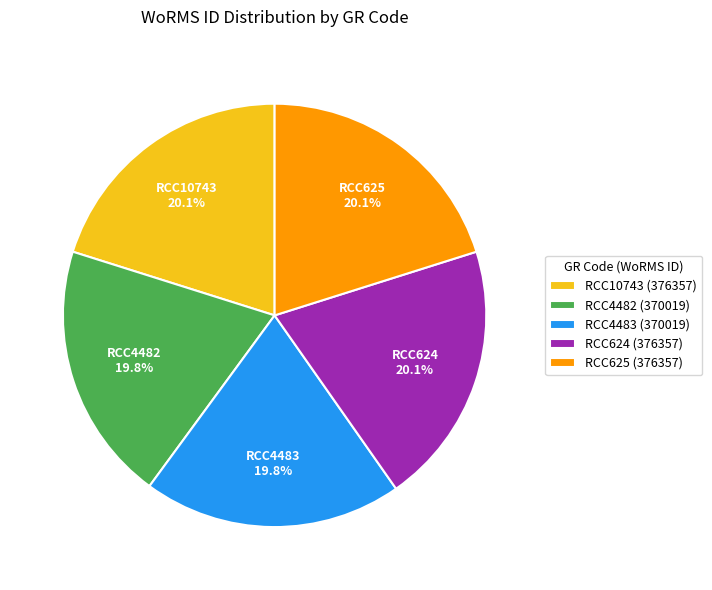

Is RCC4483 the majority of the pie?

No